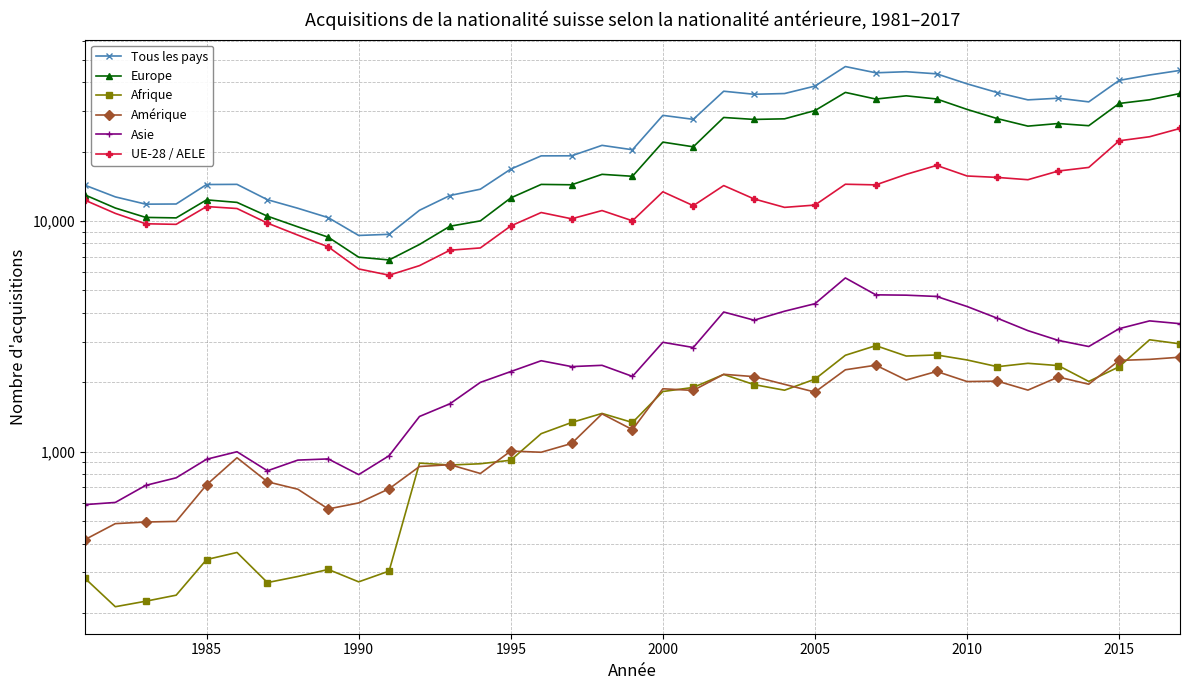

How many lines are shown in the chart?

6